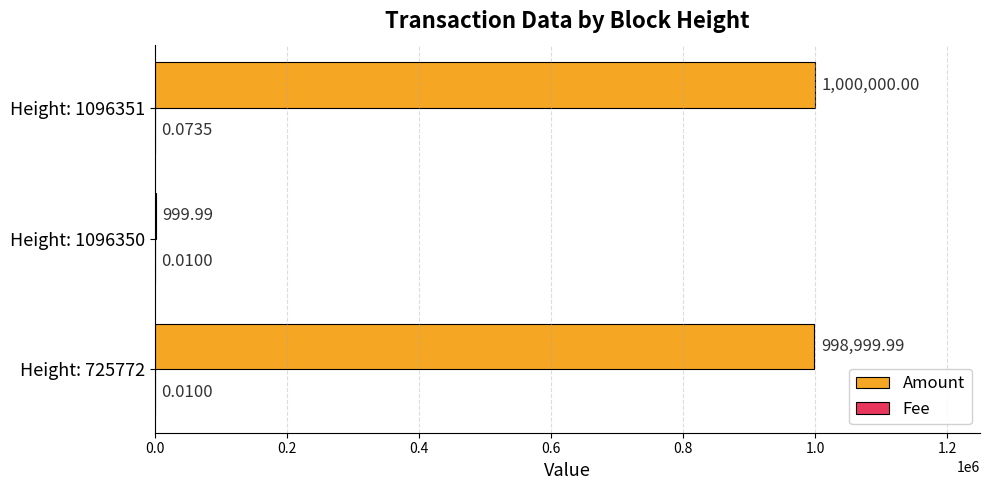

At which category is the sum across all series the highest?

Height: 1096351